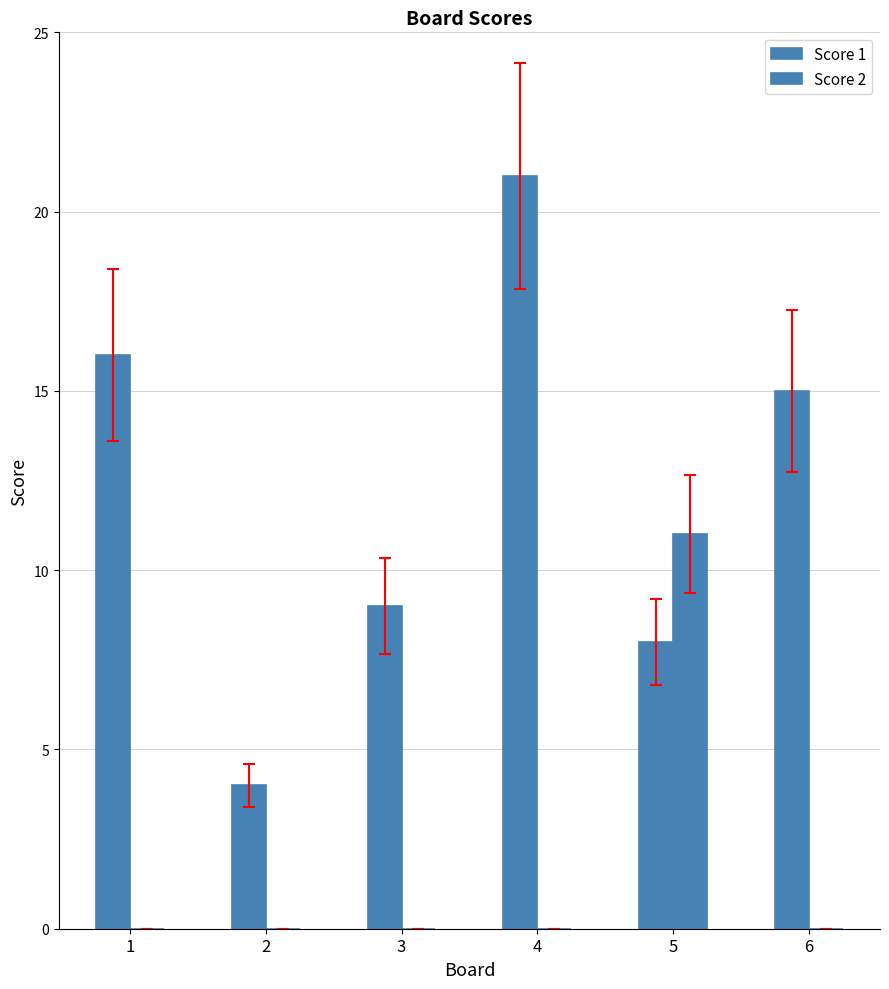

Does the chart contain stacked bars?

No